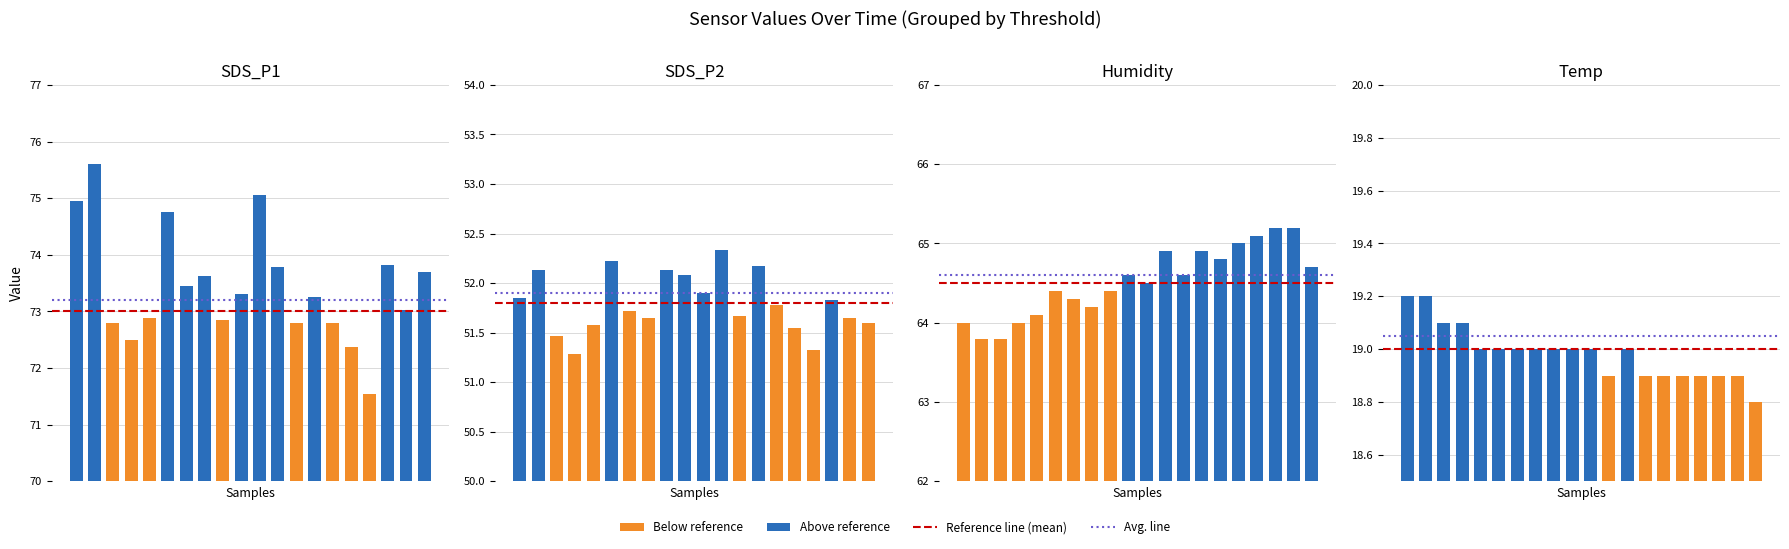

List the series in order of their overall mean, highest first.

SDS_P1, Humidity, SDS_P2, Temp